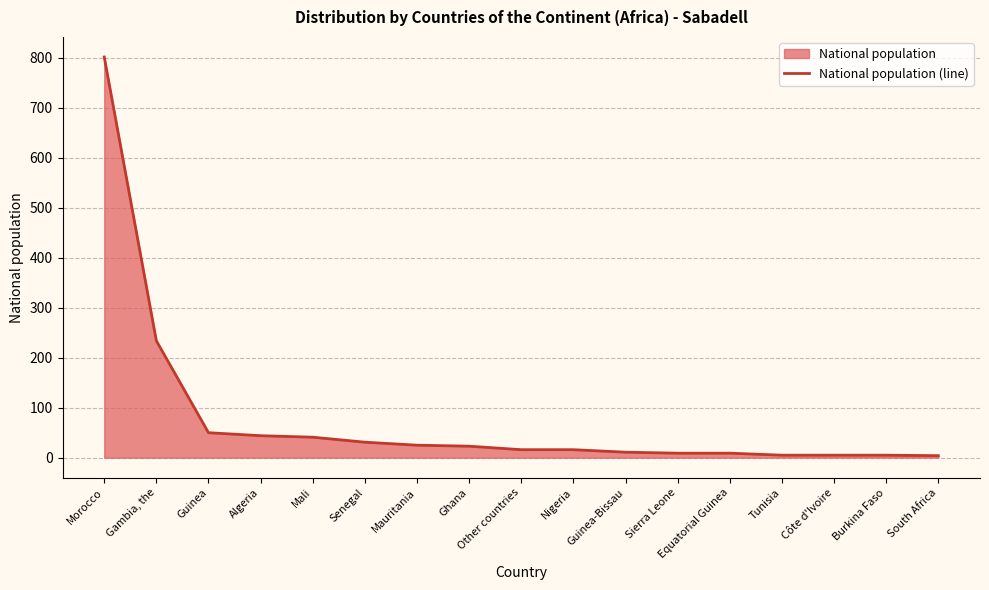

Rank the categories by value from highest to lowest.

Morocco, Gambia, the, Guinea, Algeria, Mali, Senegal, Mauritania, Ghana, Other countries, Nigeria, Guinea-Bissau, Sierra Leone, Equatorial Guinea, Tunisia, Côte d'Ivoire, Burkina Faso, South Africa